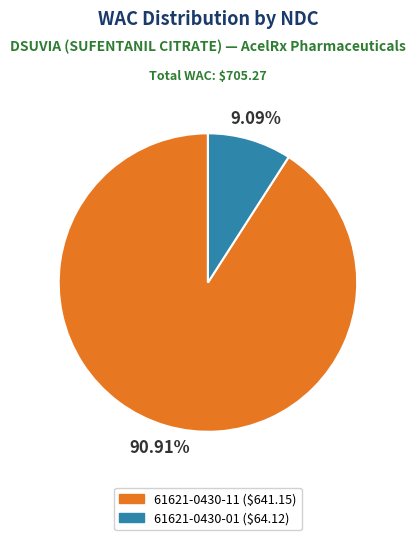

Is 61621-0430-01 the majority of the pie?

No